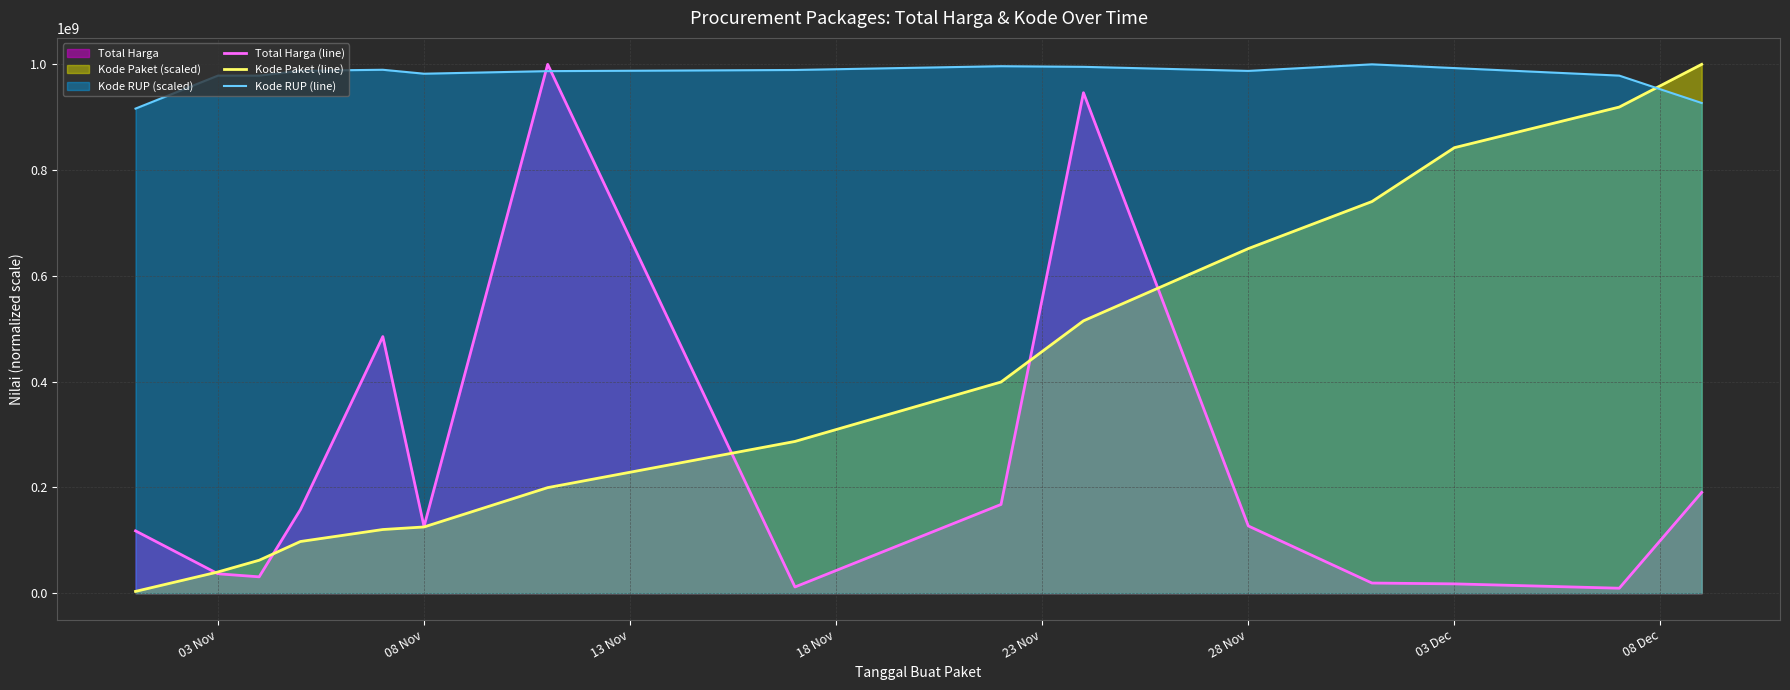

What is the greatest value displayed?

1000000000.0